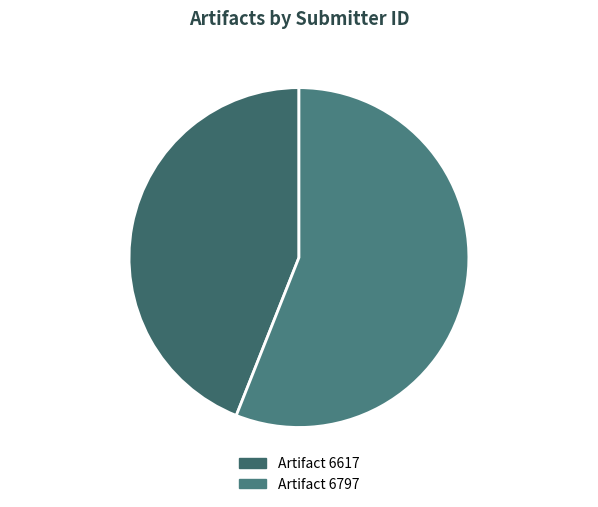

What is the smallest slice in the pie chart?

Artifact 6617